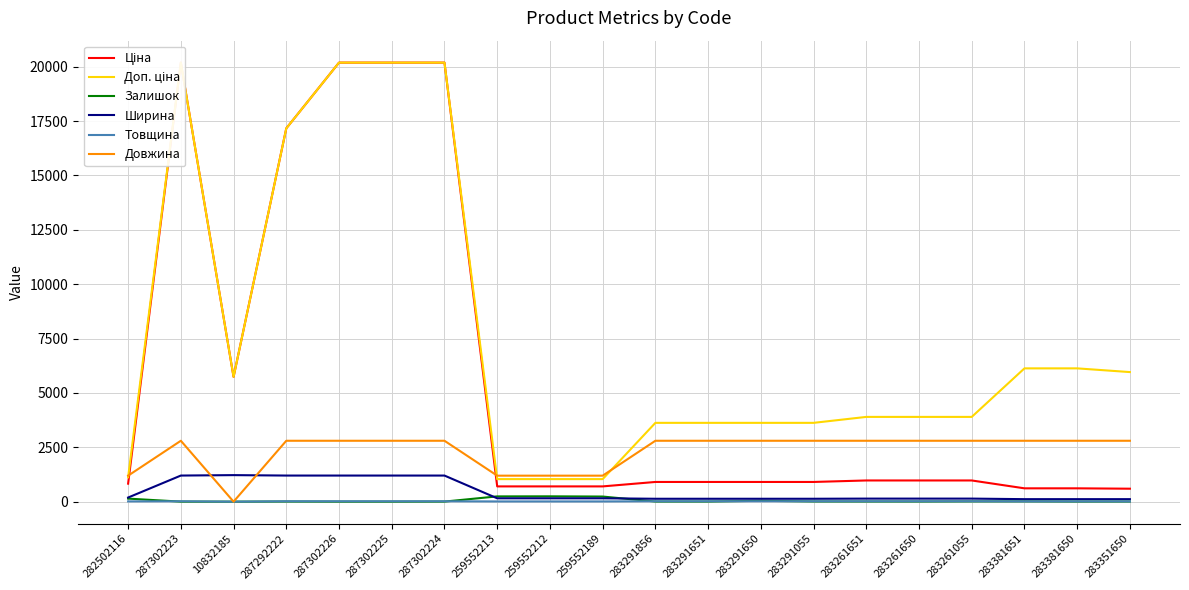

Is it true that Товщина equals 11.8 at 10832185?

False